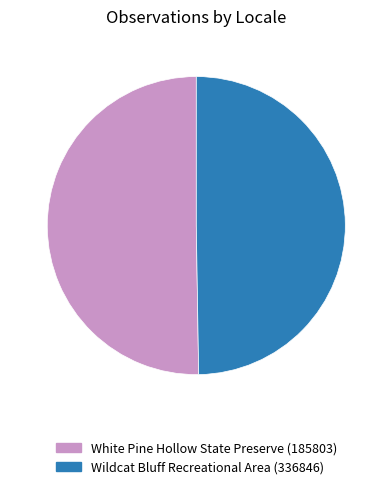

Rank the categories by value from highest to lowest.

White Pine Hollow State Preserve (185803), Wildcat Bluff Recreational Area (336846)